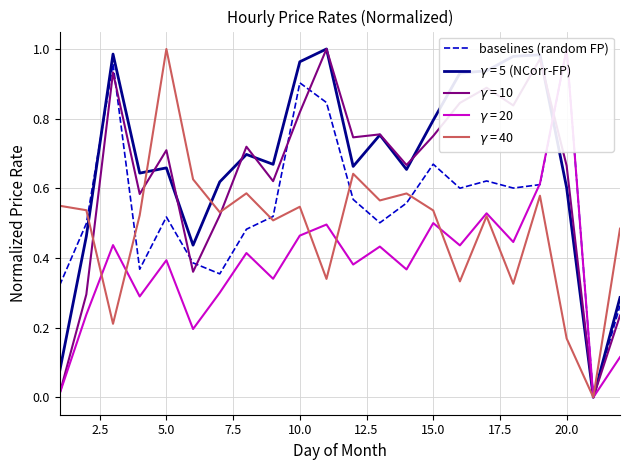

Does the chart have visible grid lines?

Yes